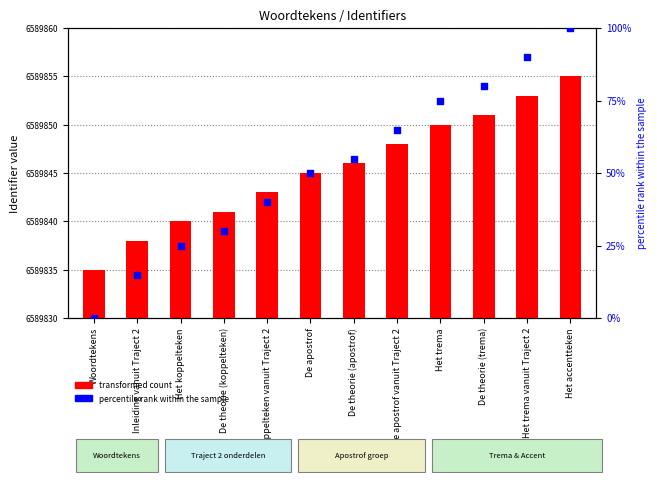

What is the total value across all series at Inleiding vanuit Traject 2?

6589853